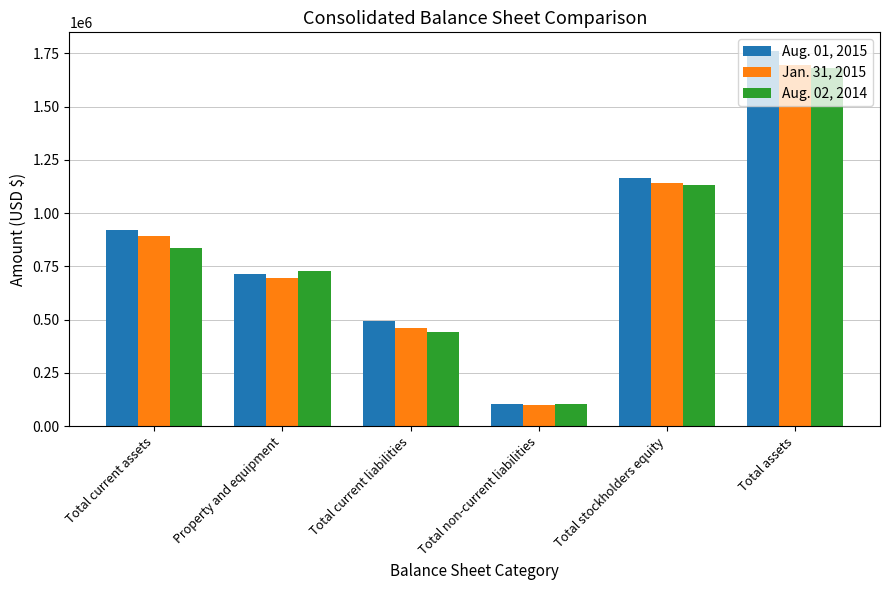

Which category has the lowest value across all series?

Total non-current liabilities